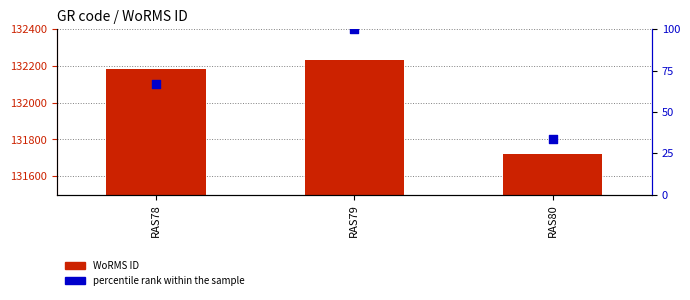

Which series has the largest total across all categories?

WoRMS ID (count analog)